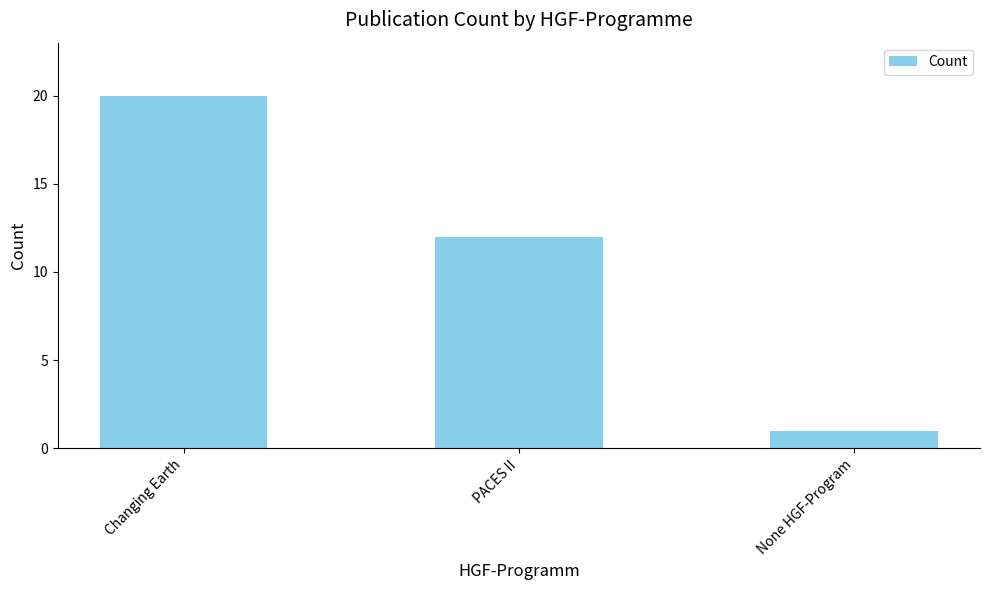

True or false: the data shows 3 at PACES II.

False